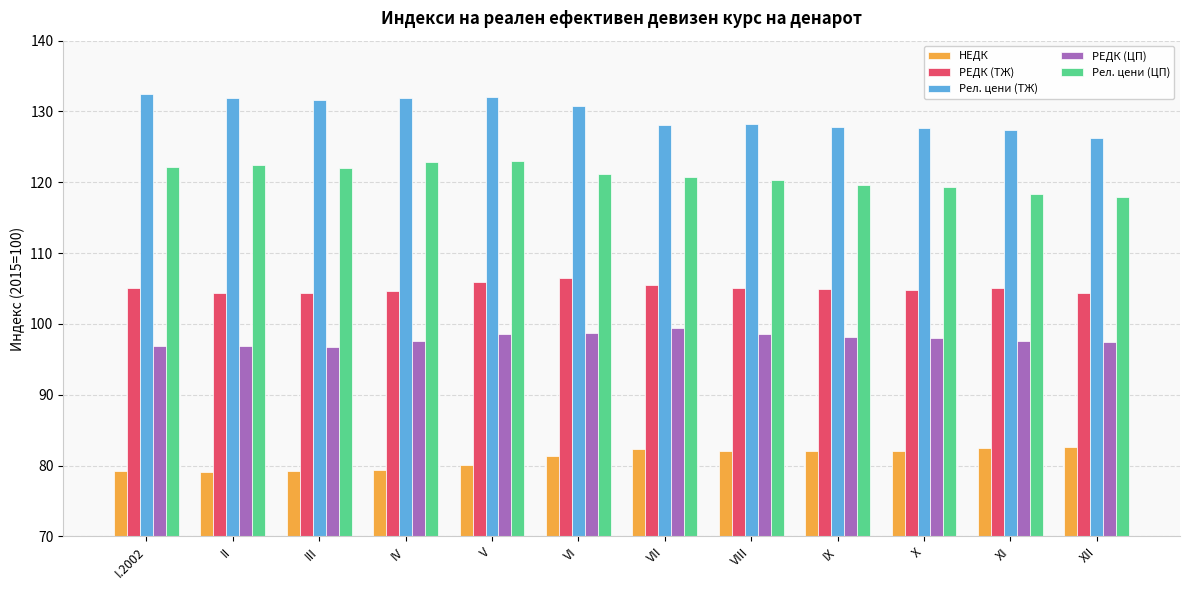

At how many categories does at least one series exceed 111?

12